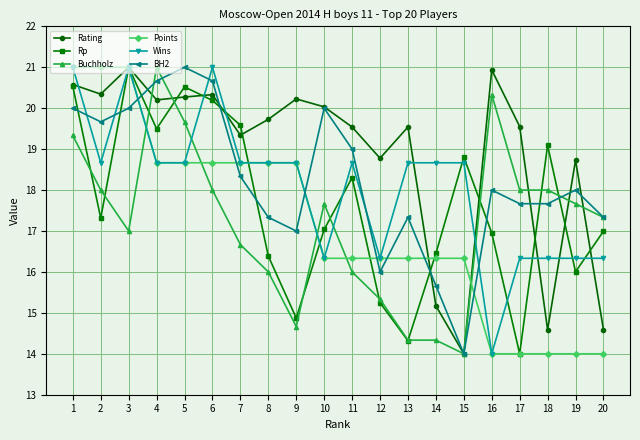

What are all the series names shown in the legend?

Rating, Rp, Buchholz, Points, Wins, BH2